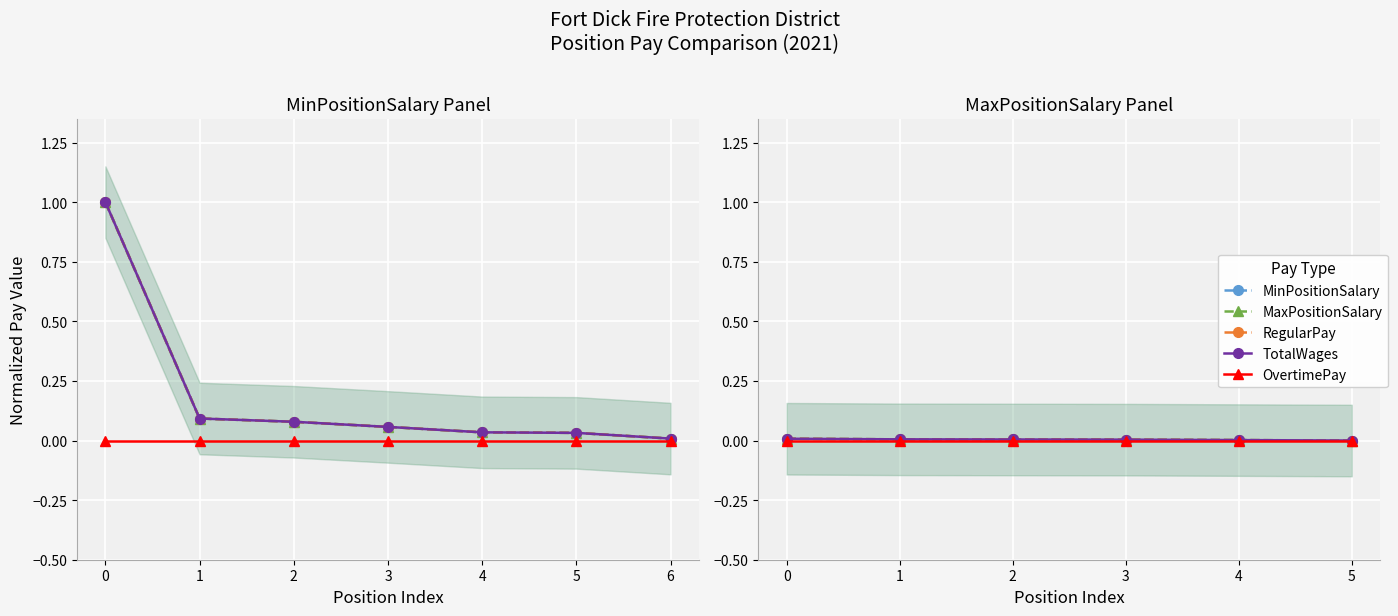

What are all the series names shown in the legend?

MinPositionSalary, MaxPositionSalary, RegularPay, TotalWages, OvertimePay